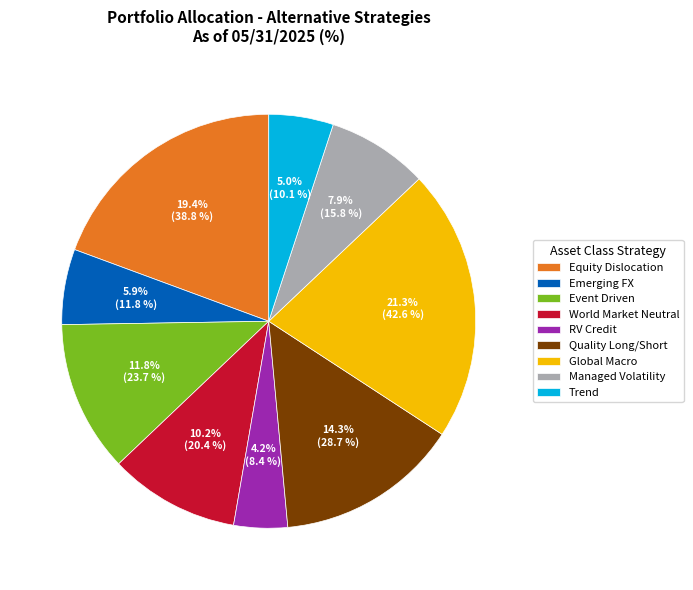

Which has a higher value, Managed Volatility or Global Macro?

Global Macro